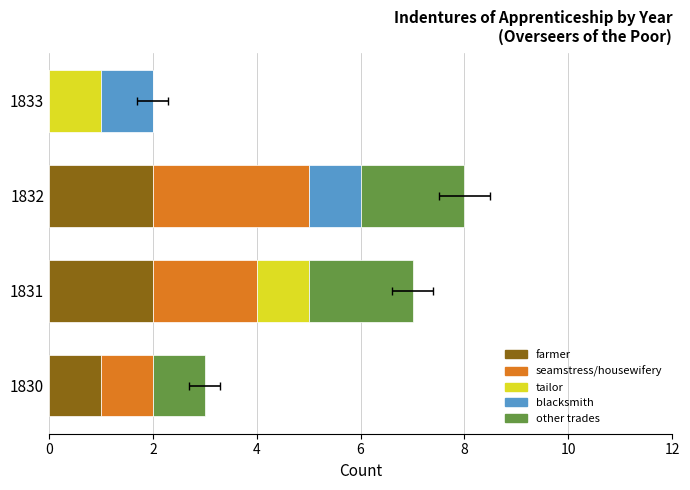

What is the total value across all series at 1832?

8